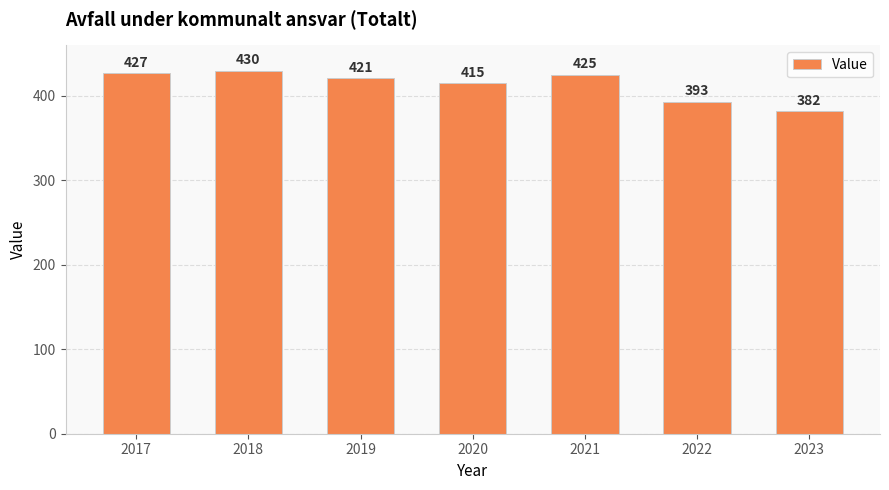

Reading left to right, transcribe all the data shown in this chart.

2017=427	2018=430	2019=421	2020=415	2021=425	2022=393	2023=382